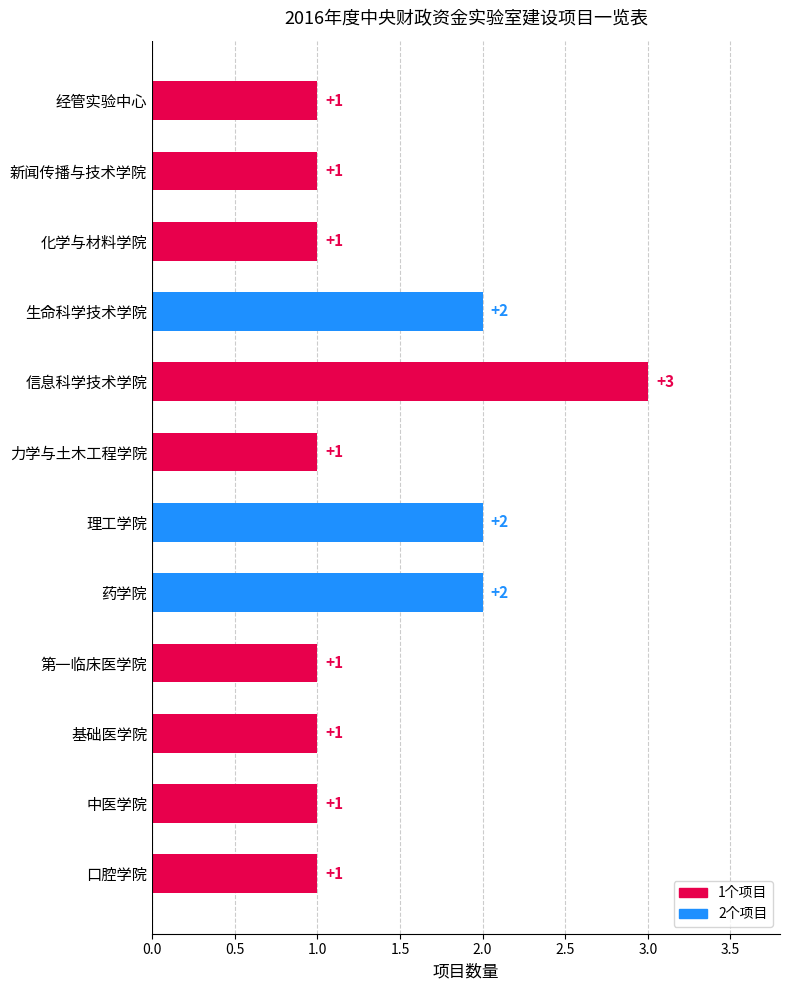

Reading bottom to top, extract all data points from this chart.

1	1	1	1	2	2	1	3	2	1	1	1